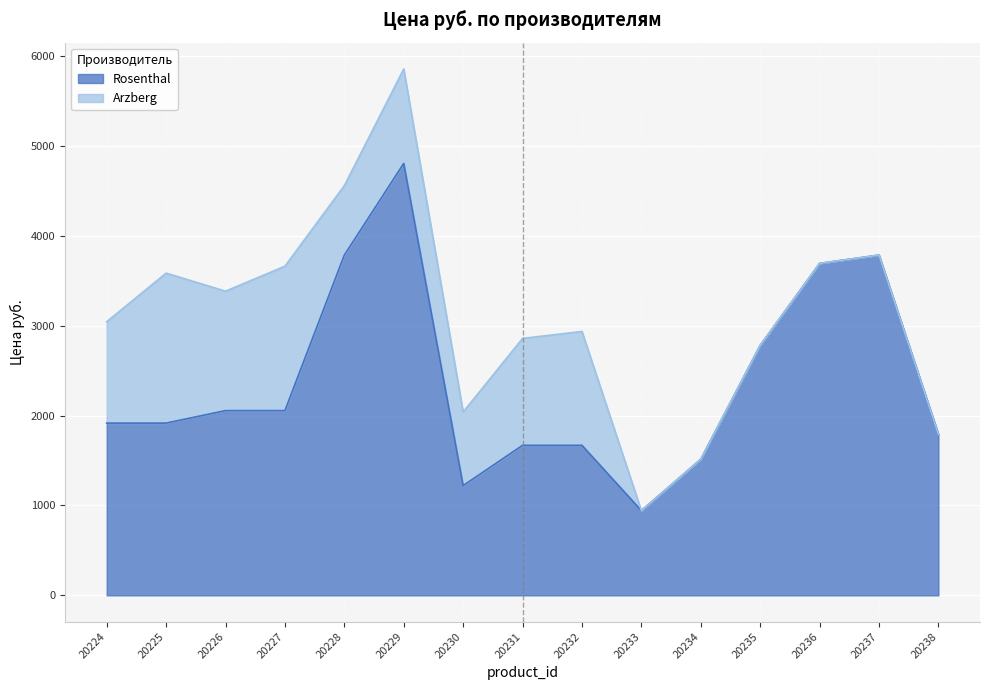

What is the value of the 2nd point from the left?

1915.8